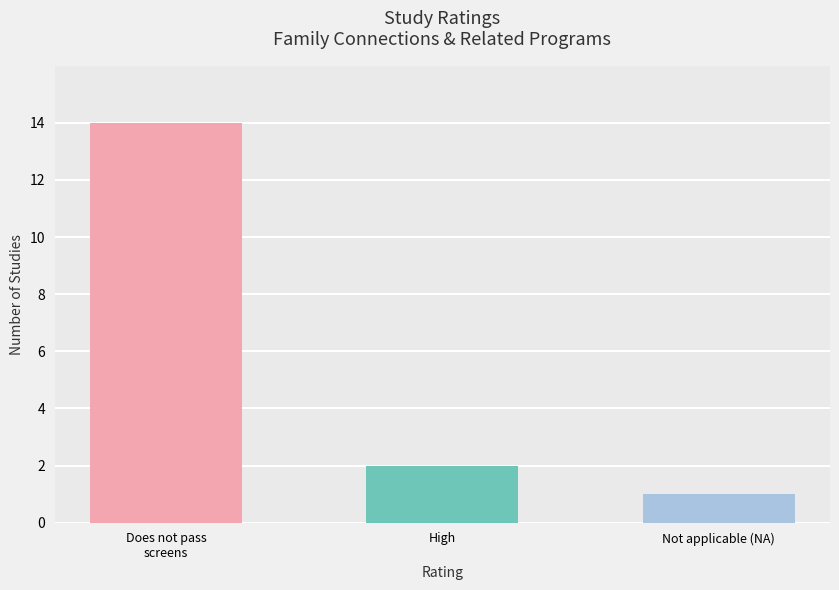

Rank the categories by value from highest to lowest.

Does not pass
screens, High, Not applicable (NA)